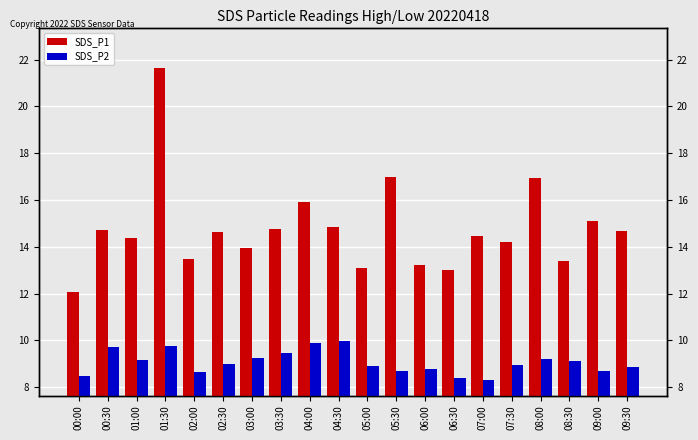

What is the sum of the SDS_P1 values at 05:00 and 08:30?

26.5